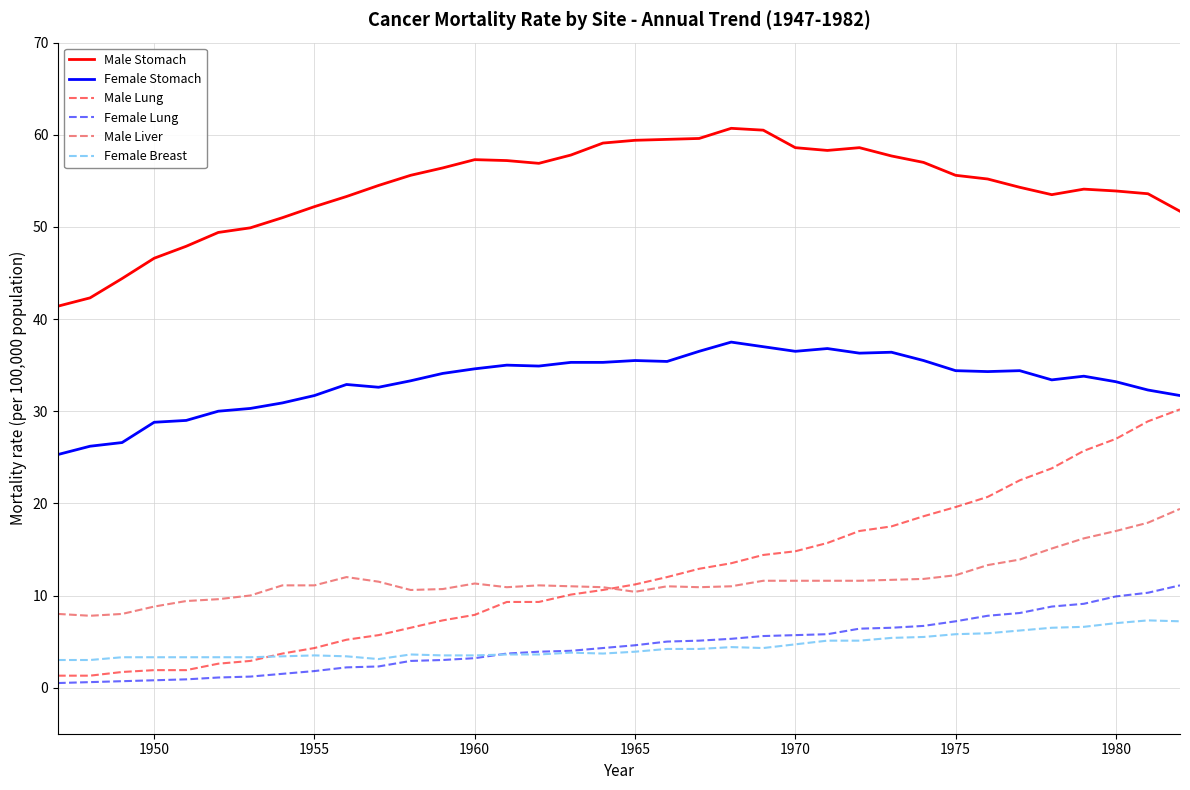

Which series has the largest total across all categories?

Male Stomach